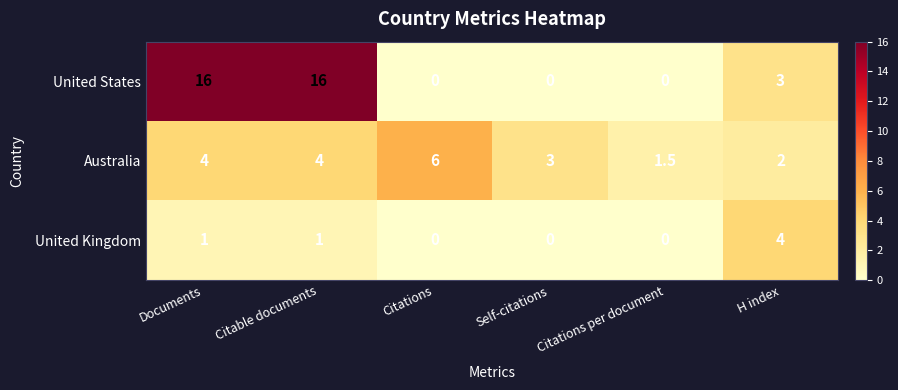

What is the difference between the second highest and minimum values in the Australia series?

2.5